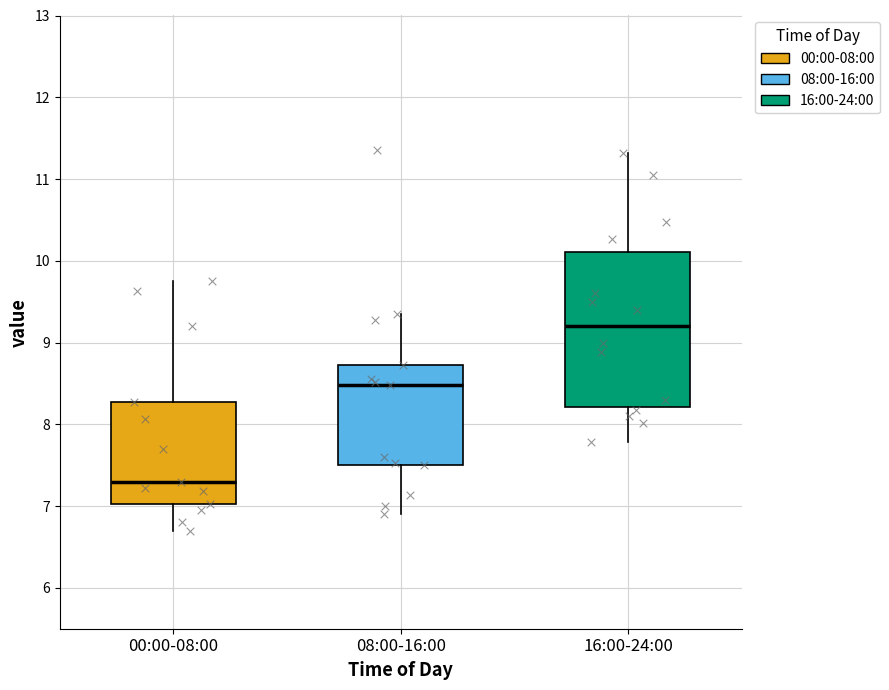

Reading left to right, read every box against the y-axis: the position of its median line, the range the box covers, and the ends of its whiskers. The values are not printed on the chart, so give them approximately, as read against the axis.

00:00-08:00: median 7.3, box 7.0 to 8.3, whiskers 6.7 to 9.8
08:00-16:00: median 8.5, box 7.5 to 8.7, whiskers 6.9 to 9.4
16:00-24:00: median 9.2, box 8.2 to 10.1, whiskers 7.8 to 11.3